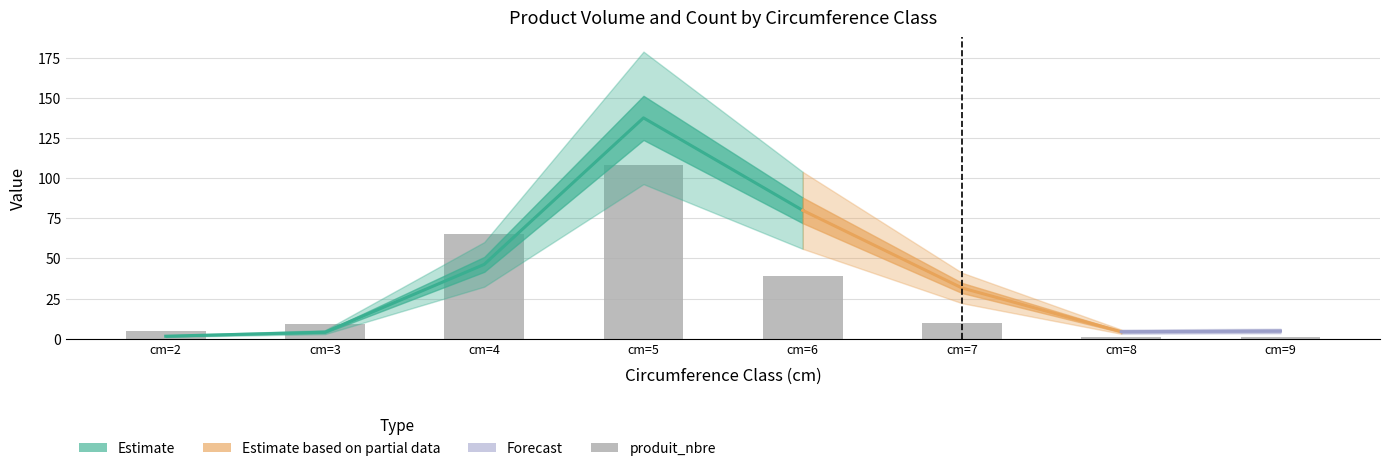

What is the difference between the maximum and minimum values?

107